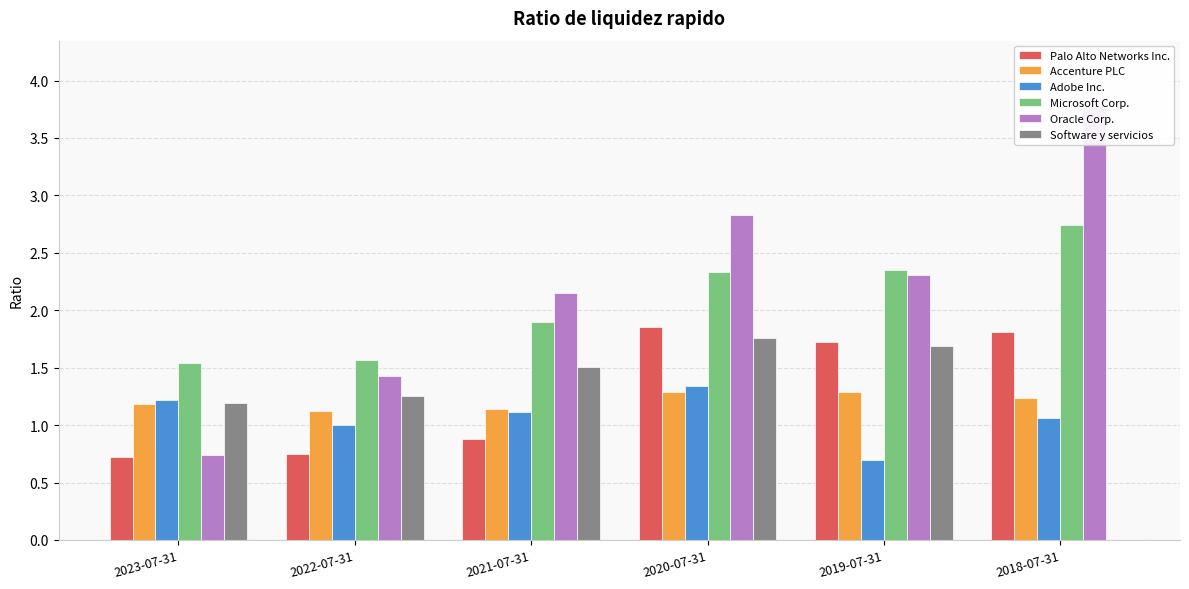

Rank the series by their maximum value, from highest to lowest.

Oracle Corp., Microsoft Corp., Palo Alto Networks Inc., Software y servicios, Adobe Inc., Accenture PLC